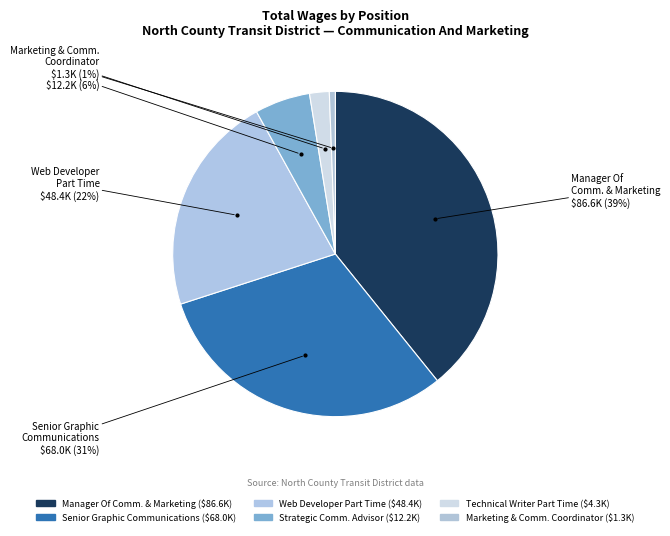

How many slices are in this pie chart?

6